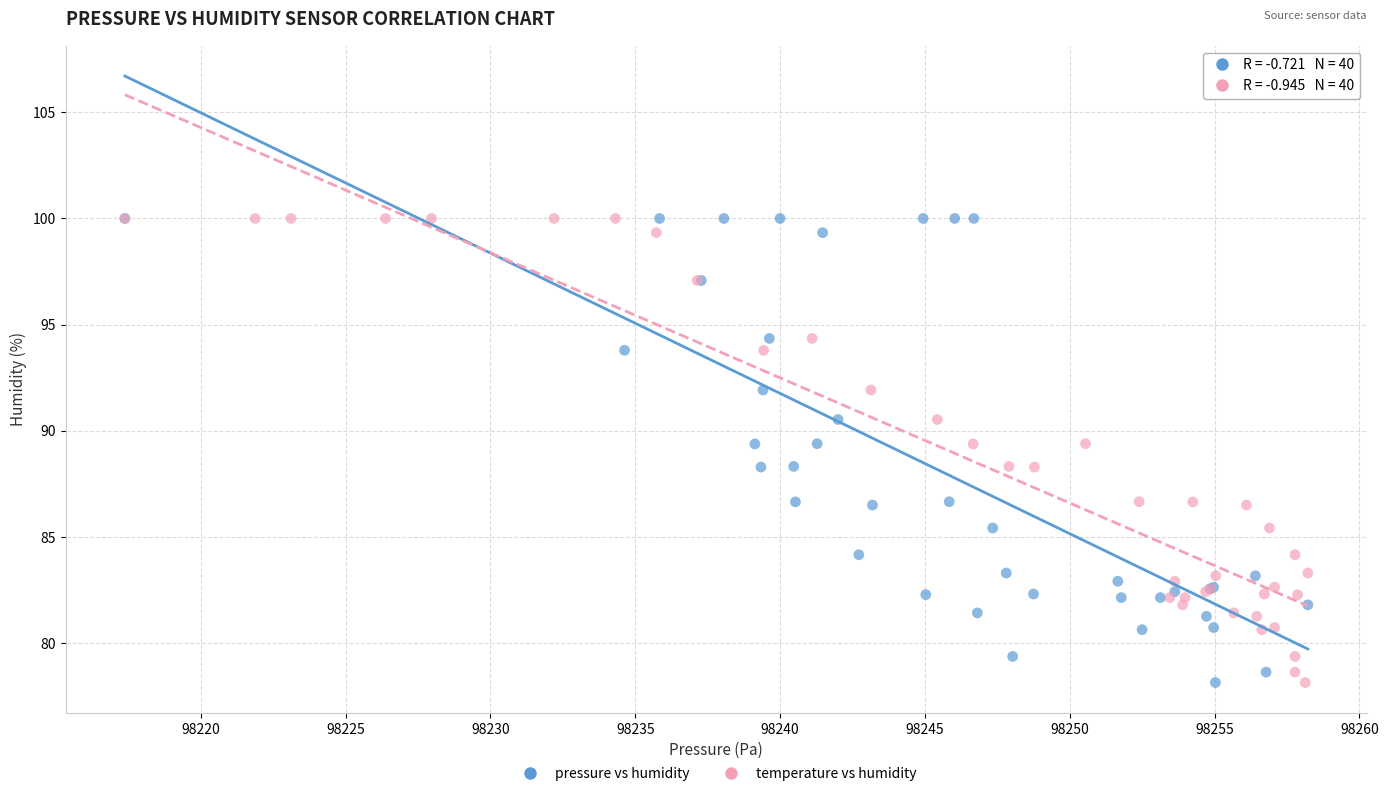

What are all the series names shown in the legend?

pressure vs humidity, temperature vs humidity